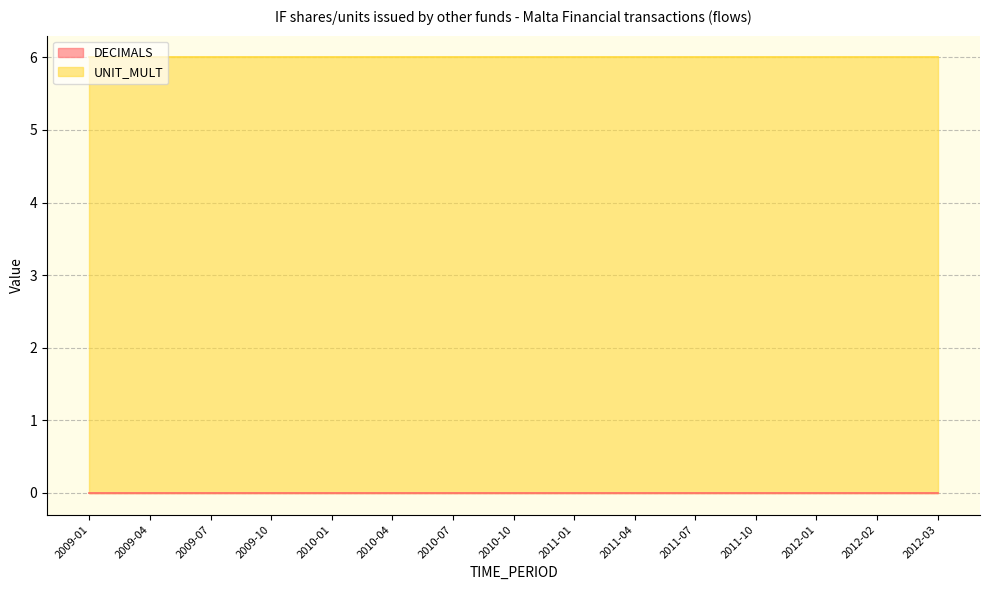

What is the lowest value of the UNIT_MULT series?

6